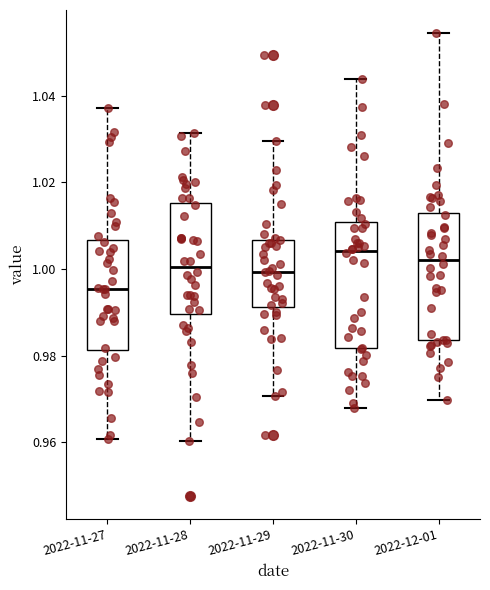

Where does the median line of the box for 2022-12-01 sit on the y-axis? The values are not printed on the chart, so give them approximately, as read against the axis.

1.002